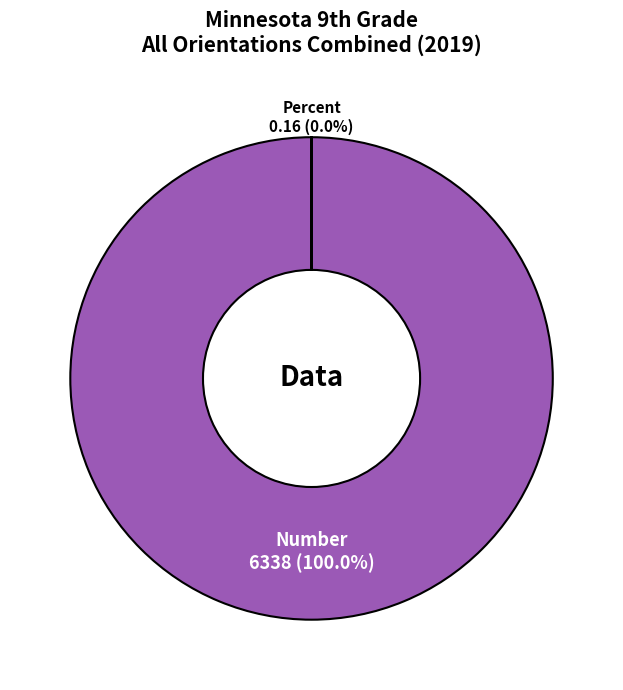

Which category has the biggest portion of the pie?

Number